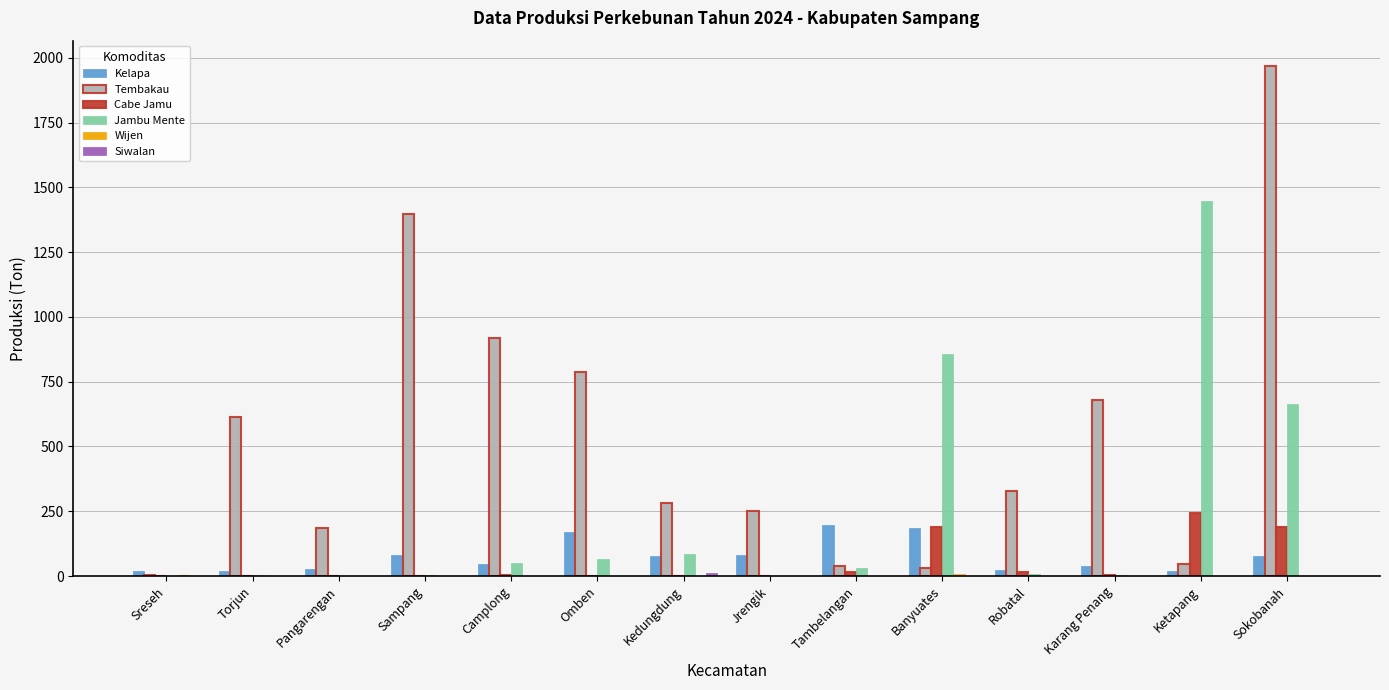

At which label does Cabe Jamu reach its peak?

Ketapang